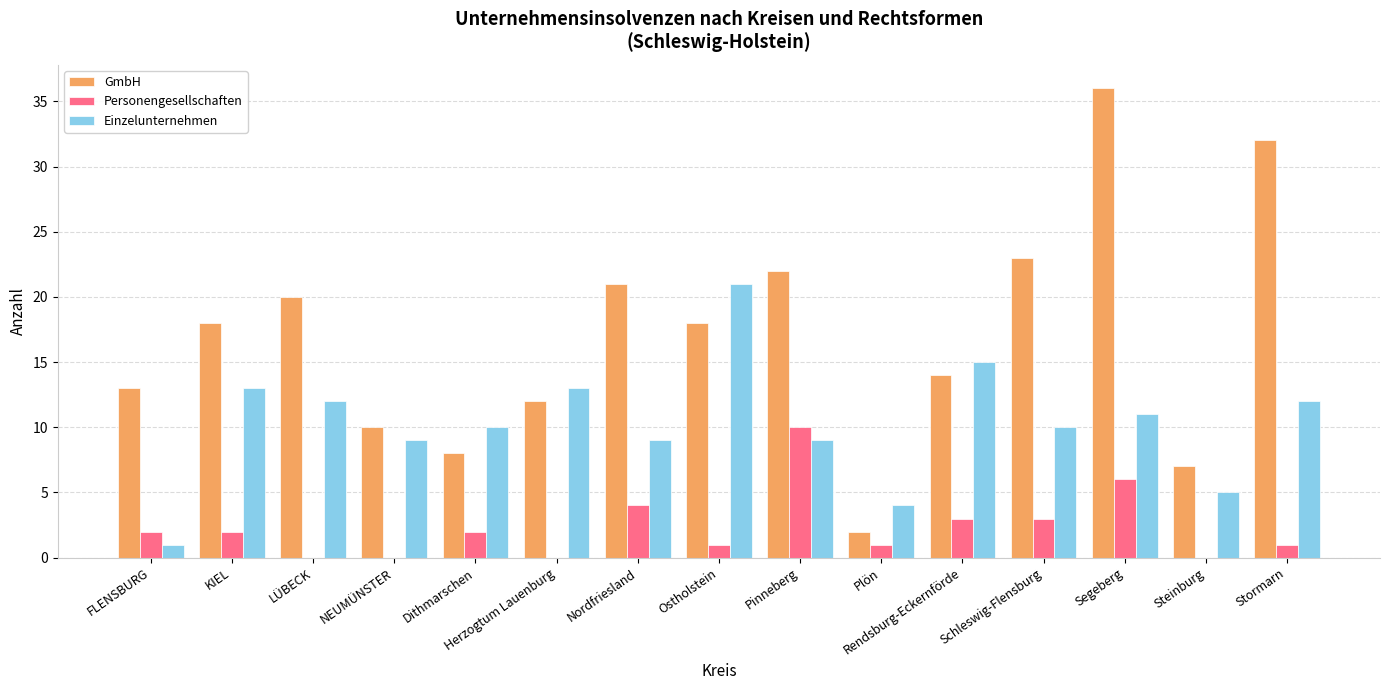

Reading right to left, extract all data points from this chart.

GmbH: 32	7	36	23	14	2	22	18	21	12	8	10	20	18	13
Personengesellschaften: 1	0	6	3	3	1	10	1	4	0	2	0	0	2	2
Einzelunternehmen: 12	5	11	10	15	4	9	21	9	13	10	9	12	13	1